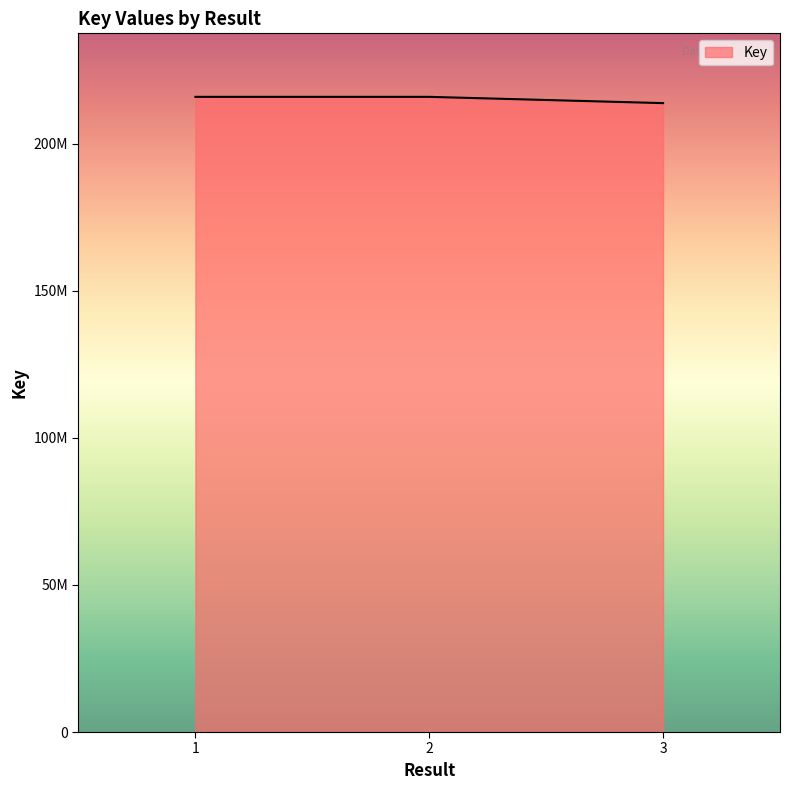

Rank the categories by value from lowest to highest.

3, 1, 2